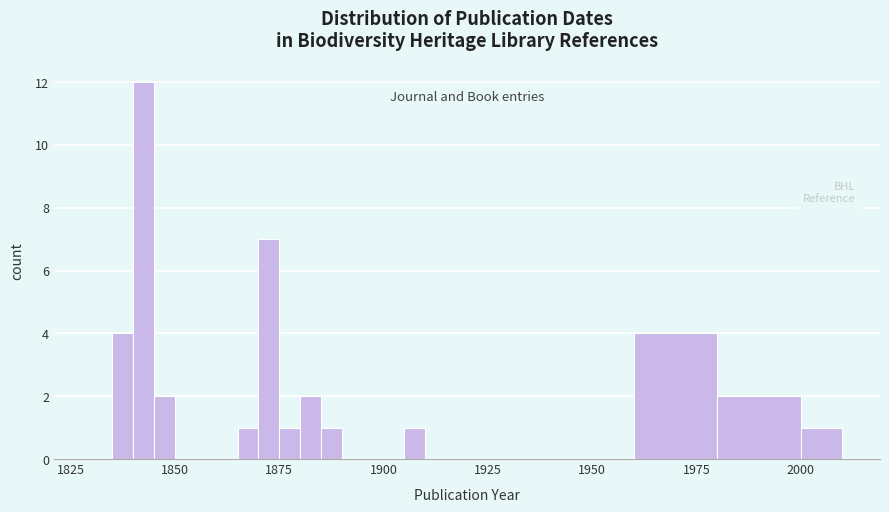

Around what value on the x-axis is the tallest bar? Give the approximate position of its centre, as read against the axis.

1845